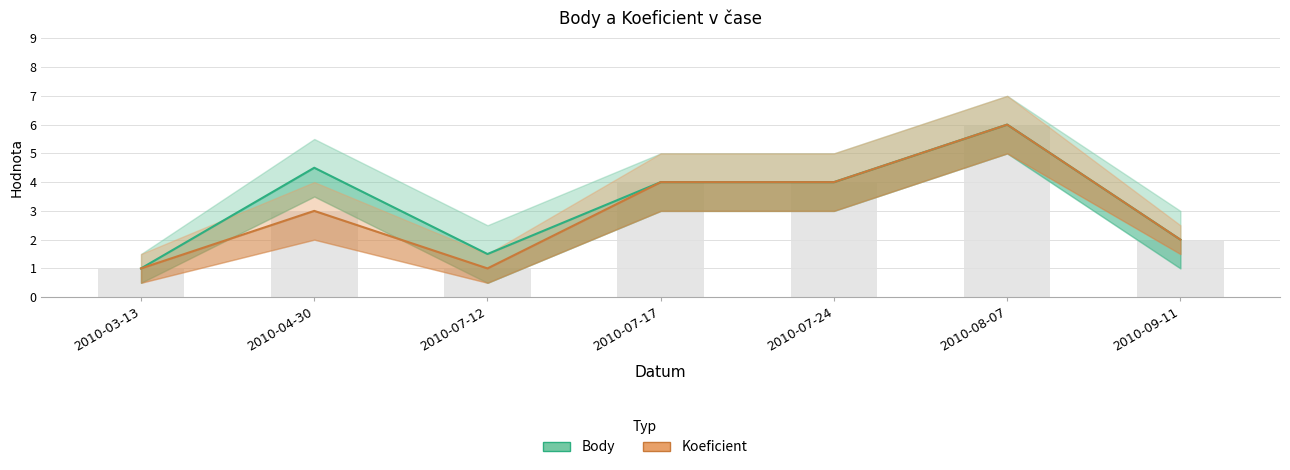

Reading left to right, list all the values displayed in this chart.

Body: 1.0	4.5	1.5	4.0	4.0	6.0	2.0
Koeficient: 1.0	3.0	1.0	4.0	4.0	6.0	2.0